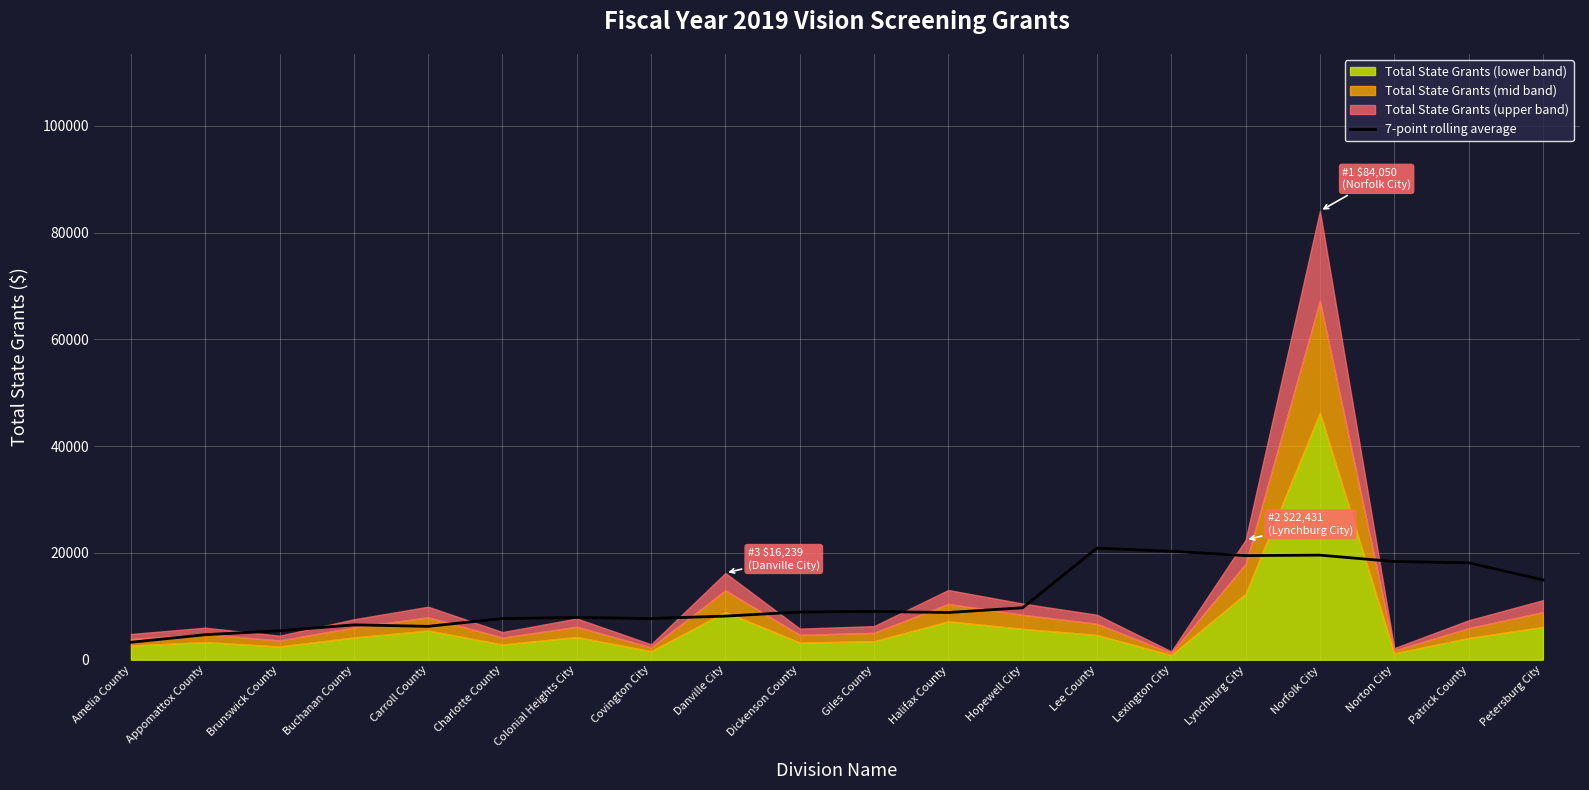

Does the chart display data point markers on the line(s)?

No